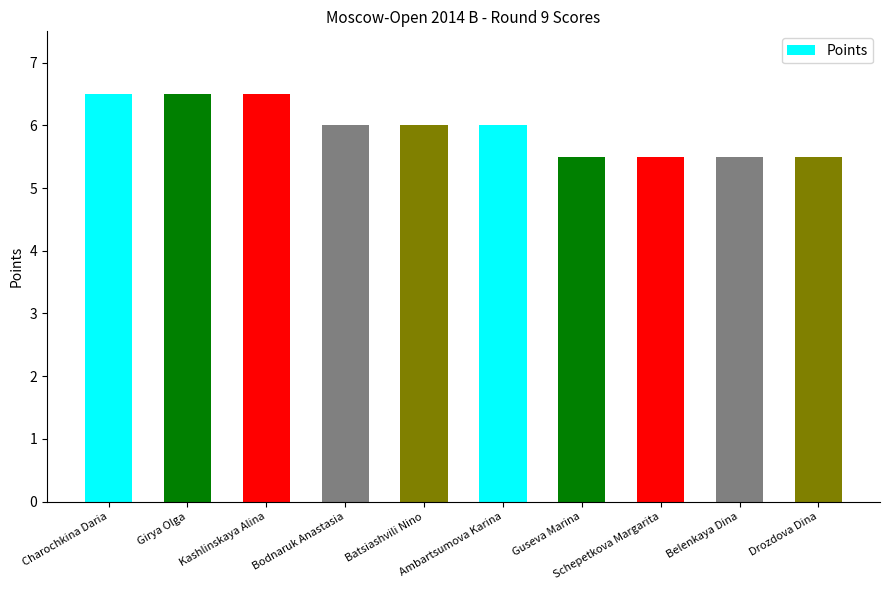

What is the greatest value displayed?

6.5